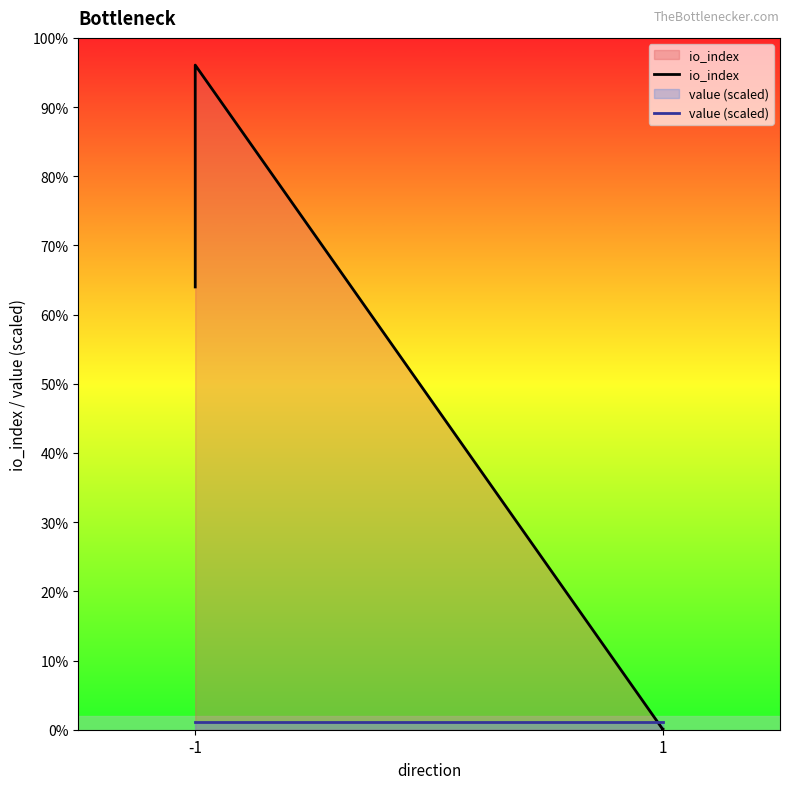

How many positive values does the io_index series have?

3